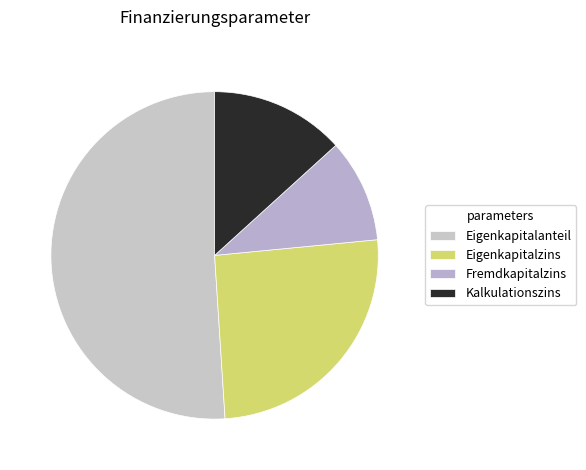

Does Eigenkapitalanteil represent more than half of the total?

Yes